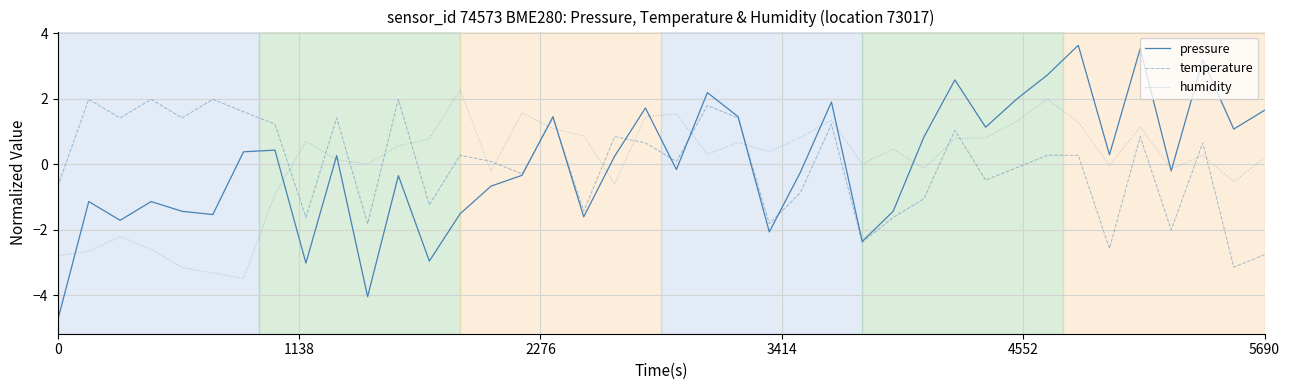

What is the lowest value of the pressure series?

-4.8